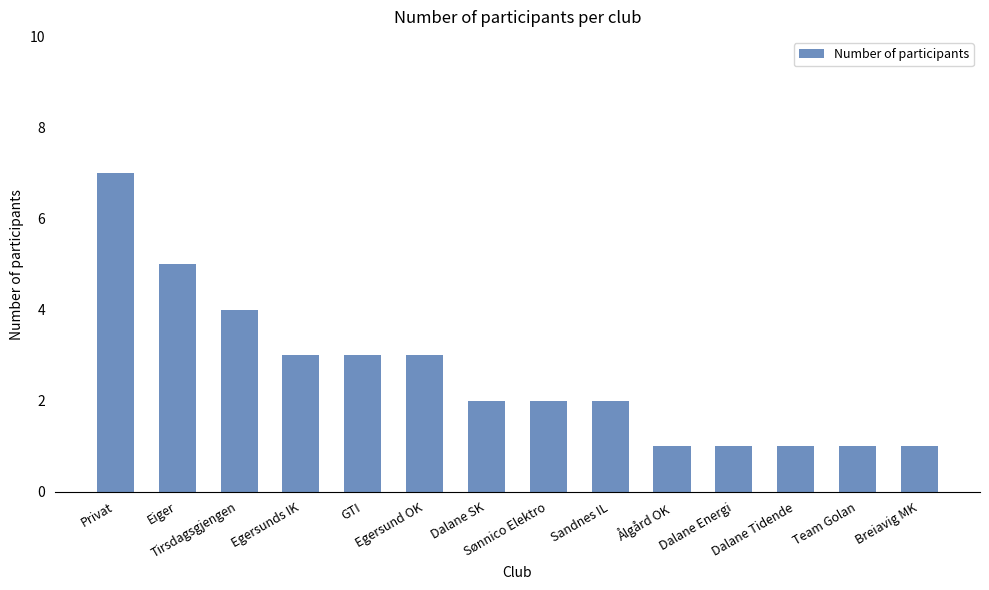

Between Dalane Energi and Sandnes IL, which is larger?

Sandnes IL